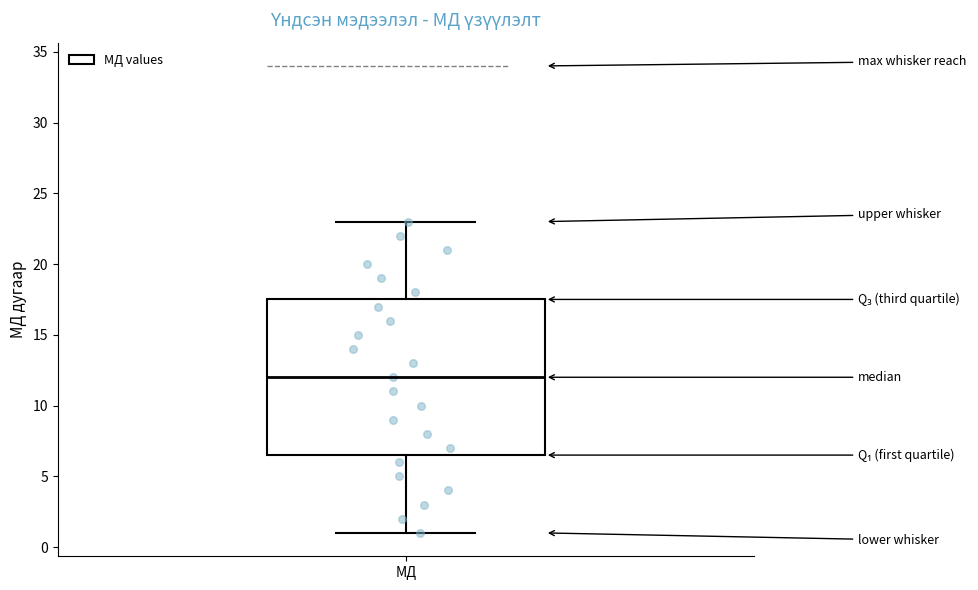

Read this box plot against the y-axis: the position of the median line, the range covered by the box, and the ends of both whiskers. The values are not printed on the chart, so give them approximately, as read against the axis.

median 12.0, box 6.5 to 17.5, whiskers 1.0 to 23.0